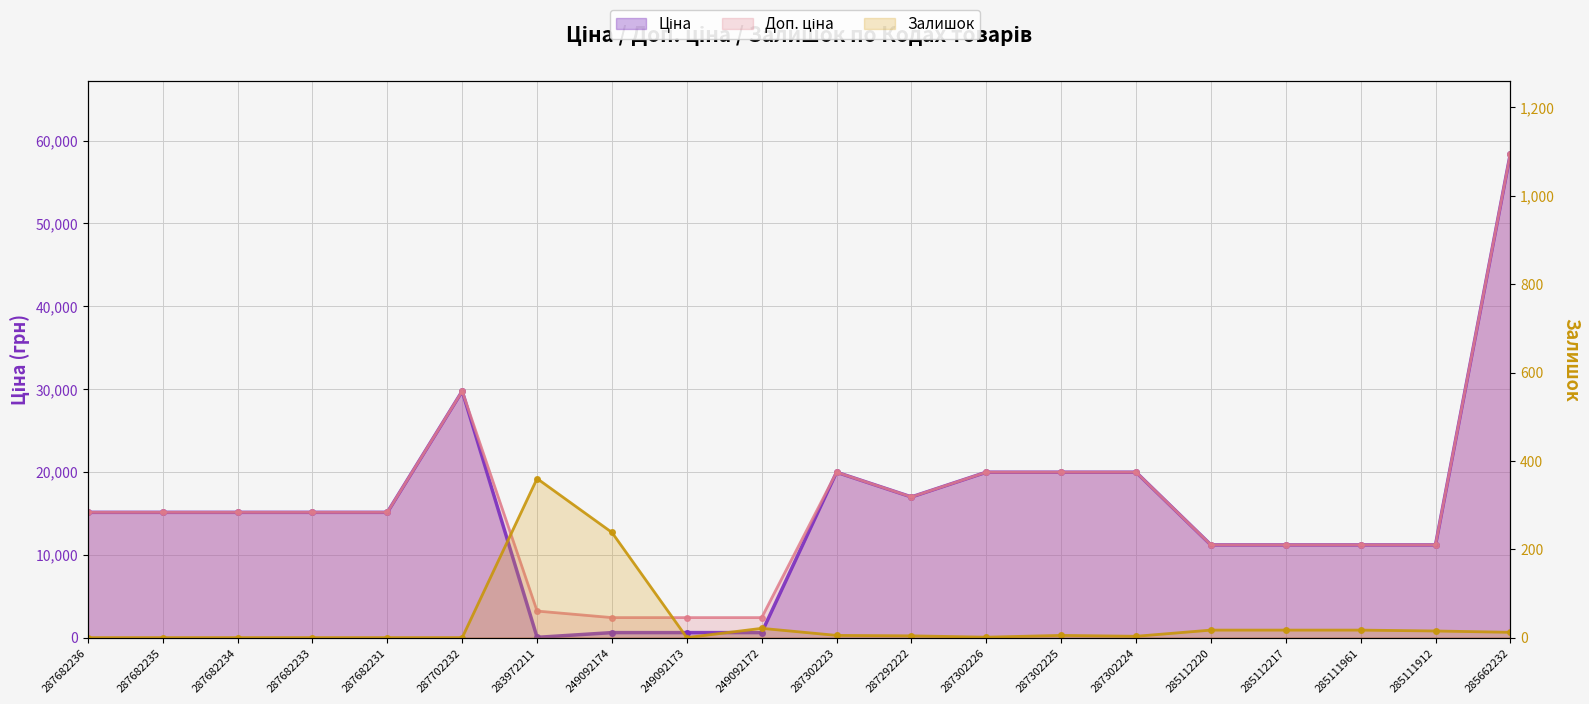

Reading right to left, extract all data points from this chart.

Ціна: 285662232=58426.5	285111912=11188.2	285111961=11188.2	285112217=11188.2	285112220=11188.2	287302224=19964.2	287302225=19964.2	287302226=19964.2	287292222=16976.3	287302223=19964.2	249092172=603.7	249092173=603.7	249092174=603.7	283972211=32.0	287702232=29747.2	287682231=15120.0	287682233=15120.0	287682234=15120.0	287682235=15120.0	287682236=15120.0
Доп. ціна: 285662232=58426.5	285111912=11188.2	285111961=11188.2	285112217=11188.2	285112220=11188.2	287302224=19964.2	287302225=19964.2	287302226=19964.2	287292222=16976.3	287302223=19964.2	249092172=2414.8	249092173=2414.8	249092174=2414.8	283972211=3205.0	287702232=29747.2	287682231=15120.0	287682233=15120.0	287682234=15120.0	287682235=15120.0	287682236=15120.0
Залишок: 285662232=12.0	285111912=15.0	285111961=17.0	285112217=17.0	285112220=17.0	287302224=3.0	287302225=5.0	287302226=1.0	287292222=4.0	287302223=5.0	249092172=21.0	249092173=0.0	249092174=238.0	283972211=360.0	287702232=0.0	287682231=0.0	287682233=0.0	287682234=0.0	287682235=0.0	287682236=0.0